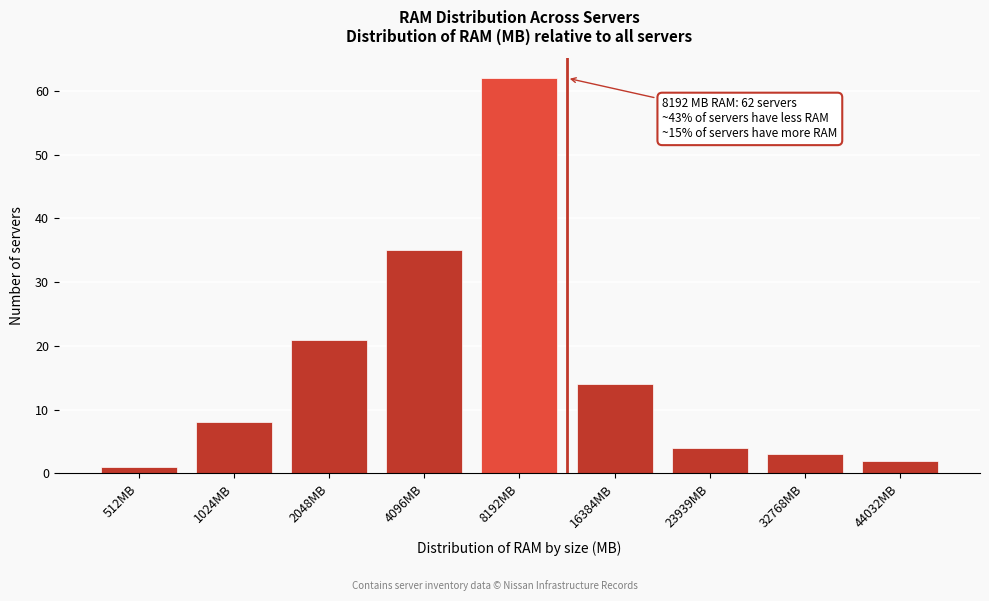

Reading left to right, transcribe all the data shown in this chart.

512MB=1	1024MB=8	2048MB=21	4096MB=35	8192MB=62	16384MB=14	23939MB=4	32768MB=3	44032MB=2